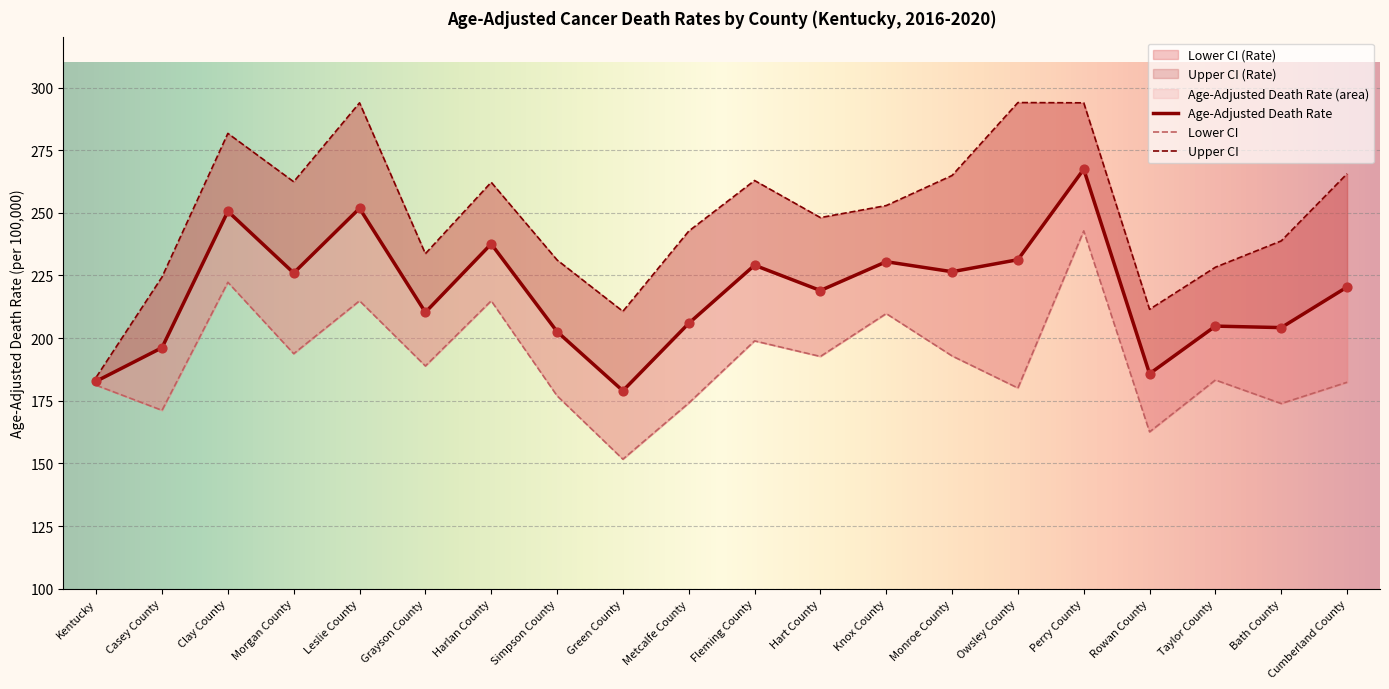

Is the value of Age-Adjusted Death Rate at Fleming County greater than the value of Lower CI (Rate) at Harlan County?

Yes